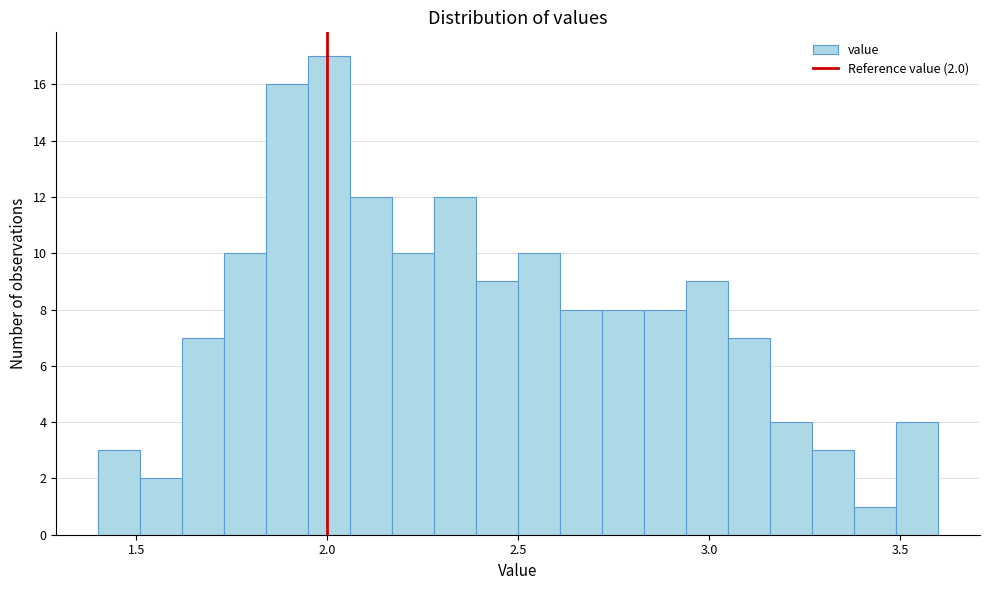

Read against the x-axis, roughly where is the centre of the tallest bar?

2.00